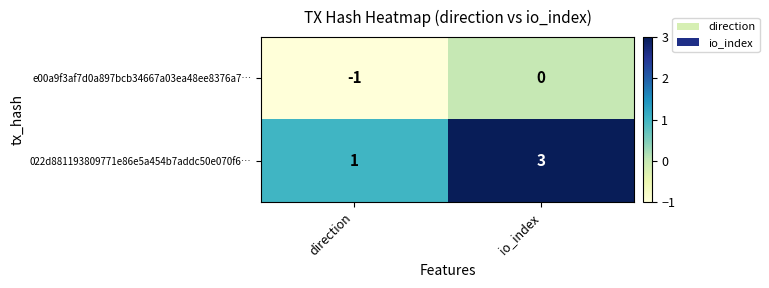

At io_index, list the series in order from largest to smallest.

022d881193809771e86e5a454b7addc50e070f6…, e00a9f3af7d0a897bcb34667a03ea48ee8376a7…